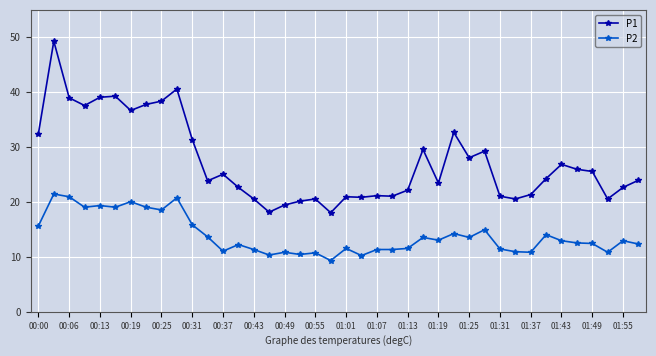

How many lines are shown in the chart?

2